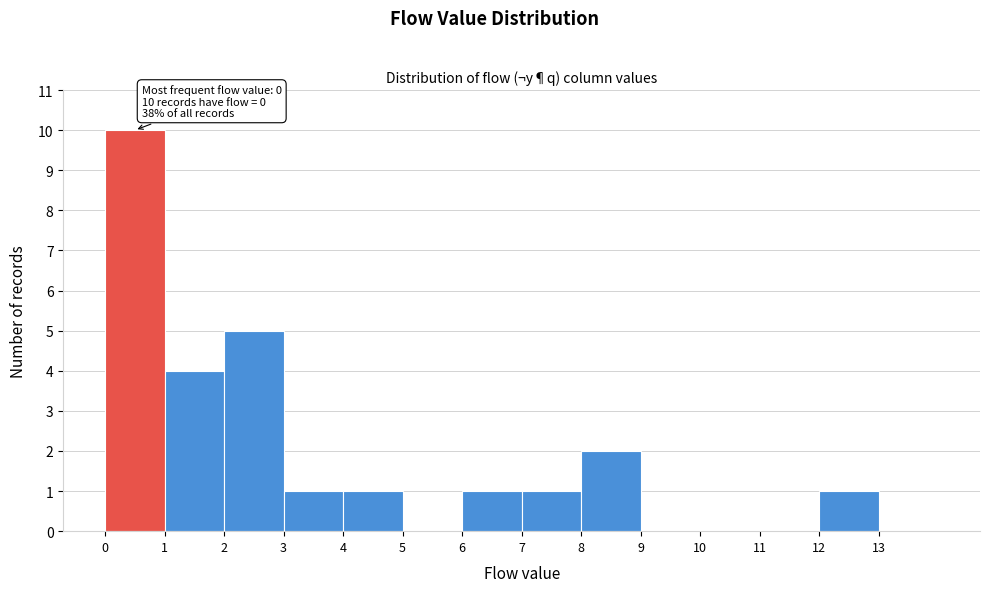

Which range on the x-axis has the tallest bar?

0 to 1